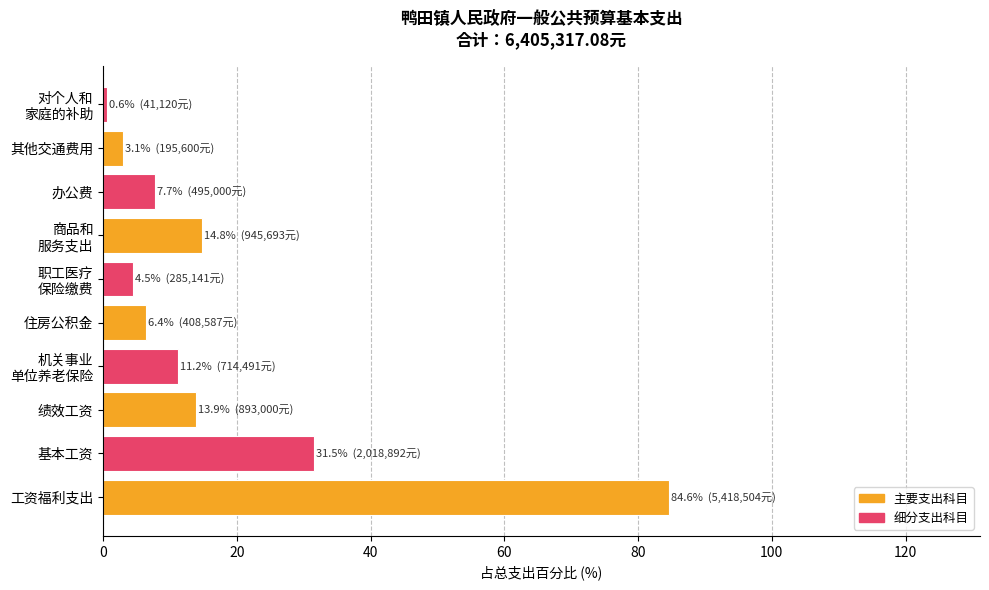

True or false: the data shows 7.7 at 办公费.

True